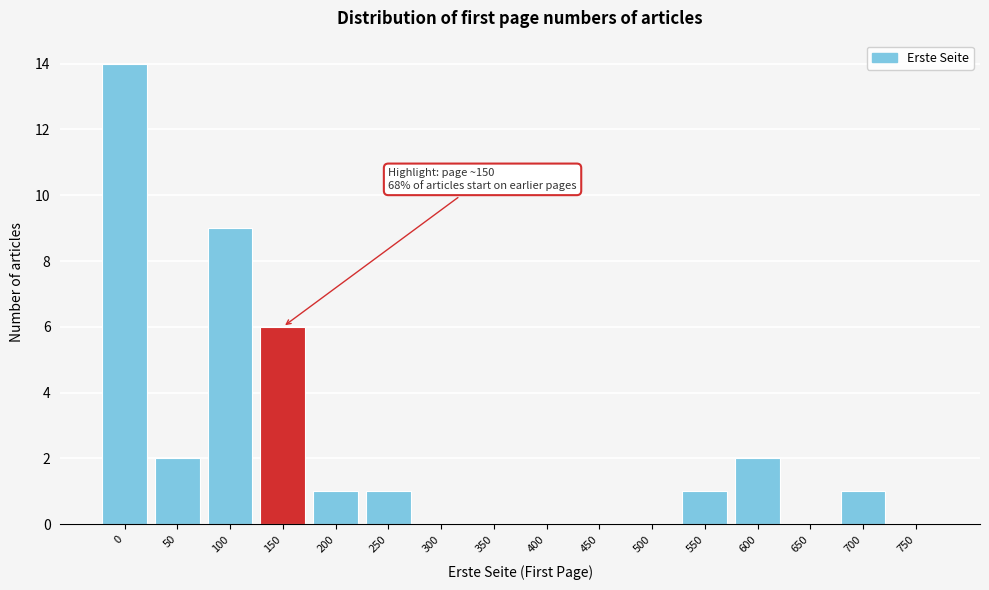

Reading left to right, extract all data points from this chart.

0=14	50=2	100=9	150=6	200=1	250=1	300=0	350=0	400=0	450=0	500=0	550=1	600=2	650=0	700=1	750=0